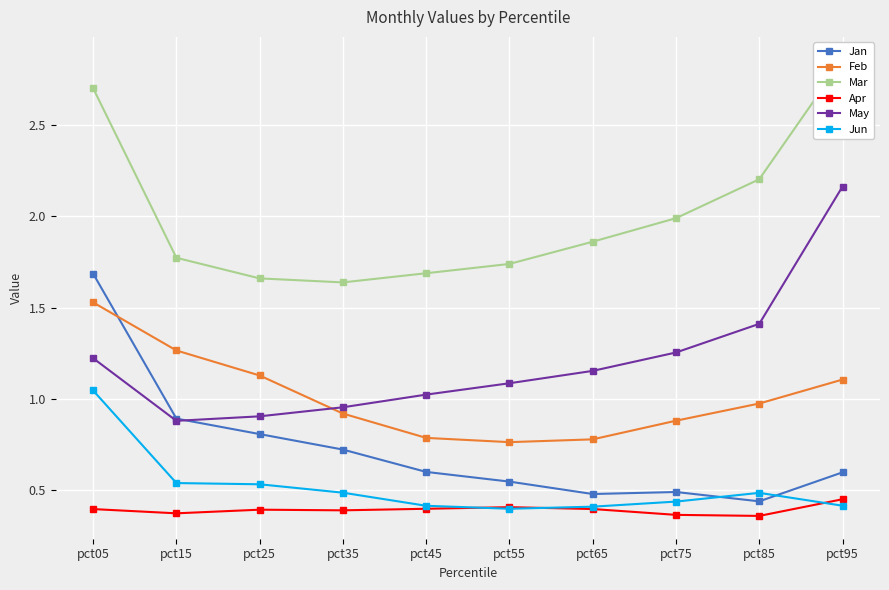

Count the number of categories in the chart.

10